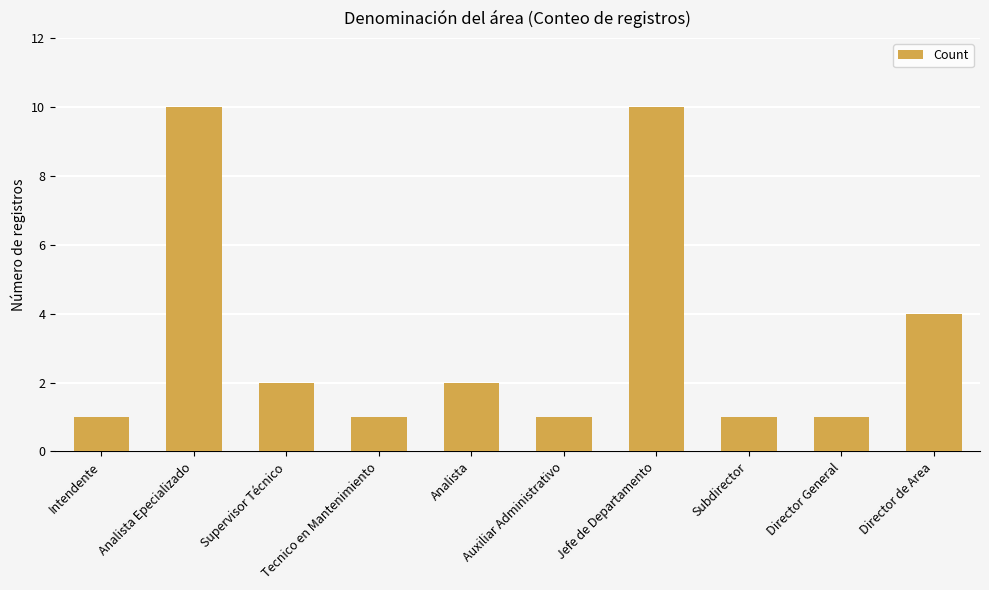

What is the difference between the maximum and second lowest values?

9